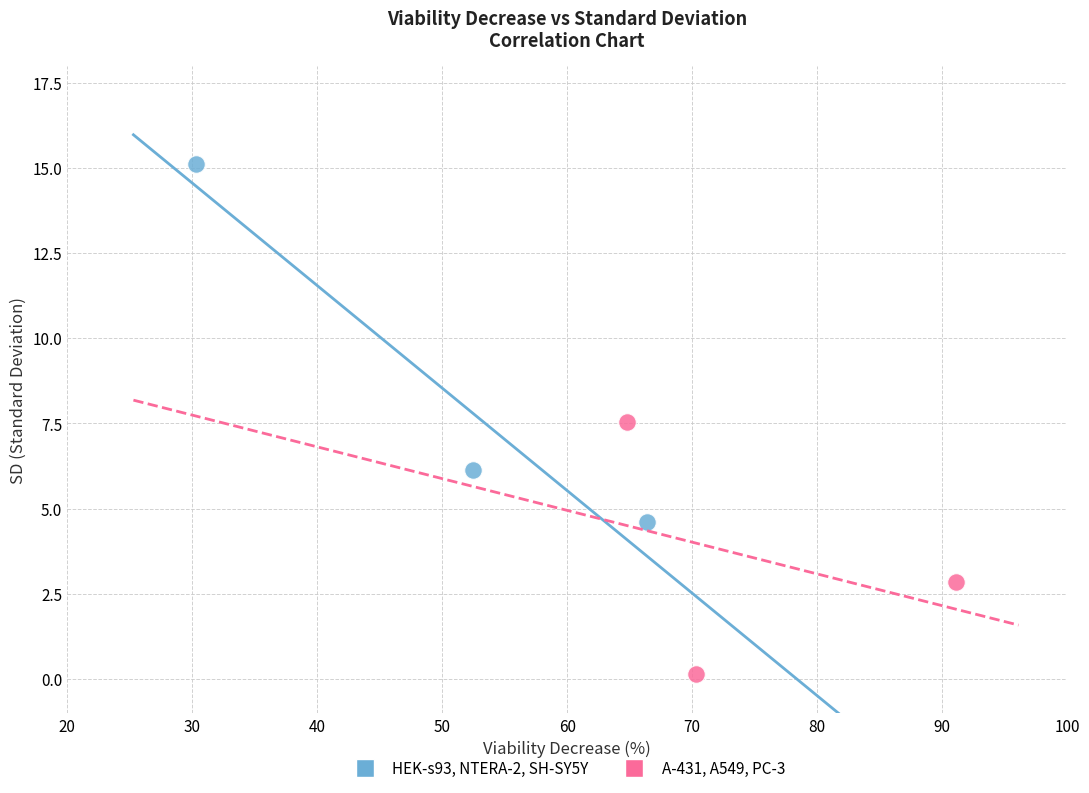

Which series contains the lowest Y value?

A-431, A549, PC-3